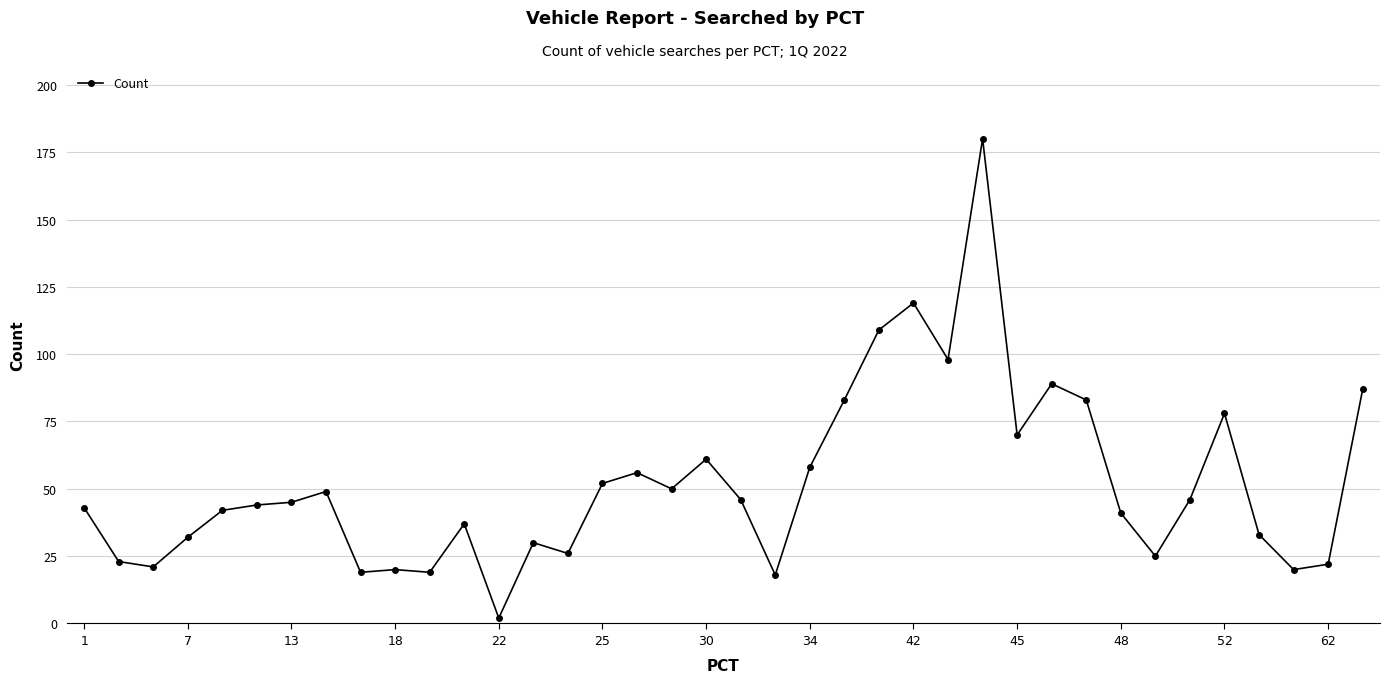

What is the maximum value shown in the chart?

180